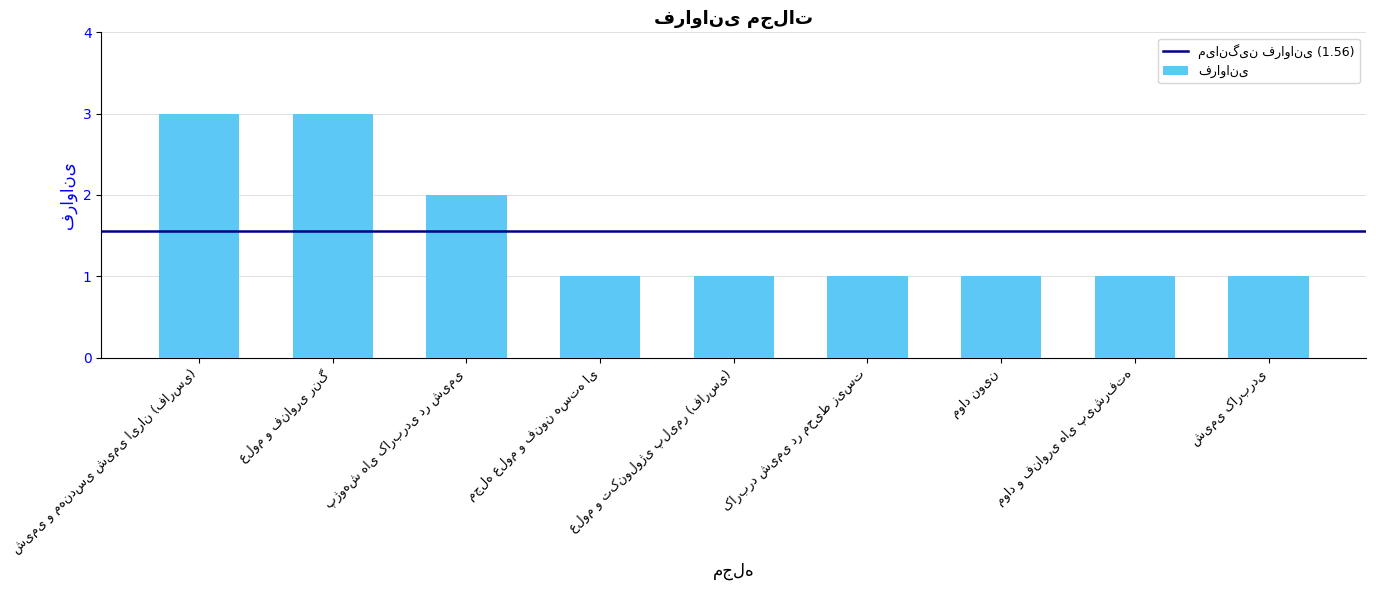

What is the sum of all values?

14